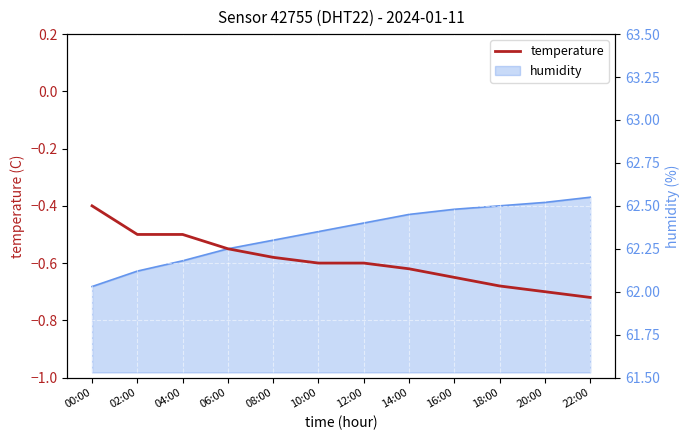

Read the value at 18:00.

-0.7